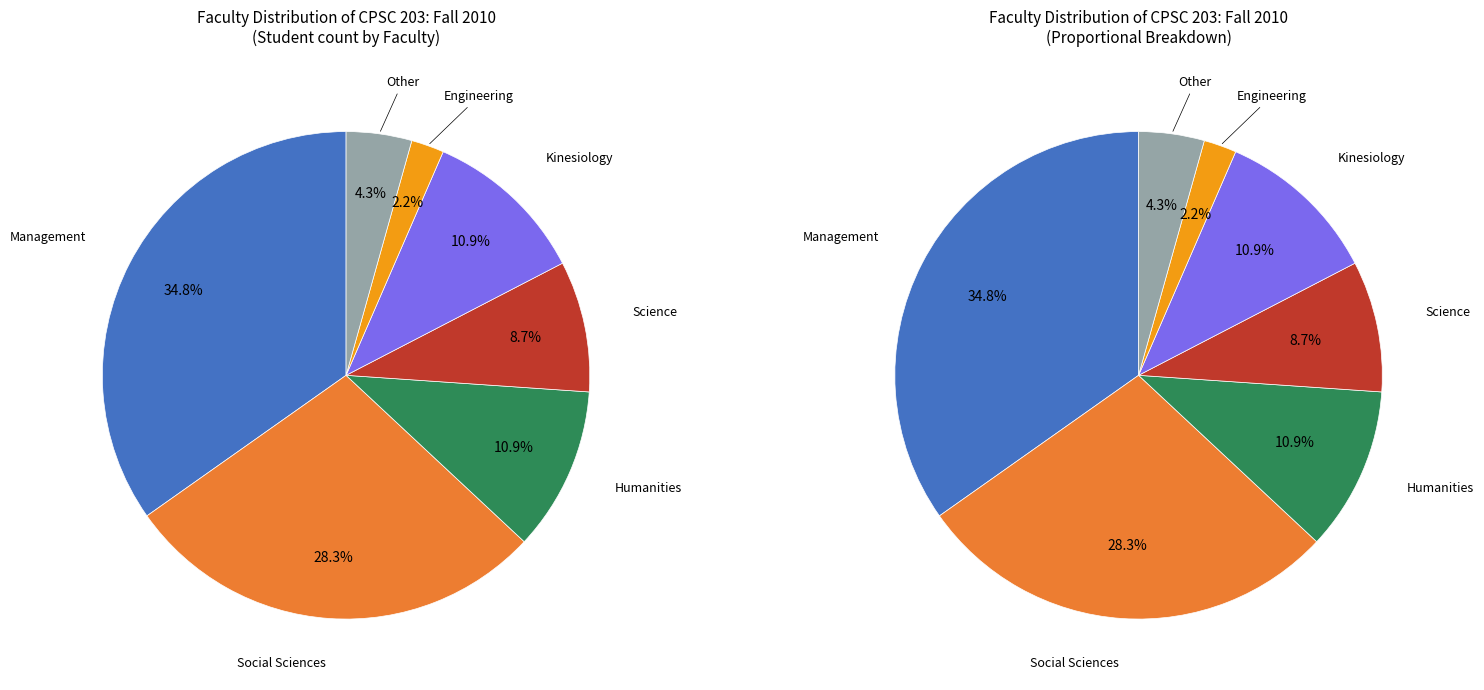

Does any single category account for the majority?

No